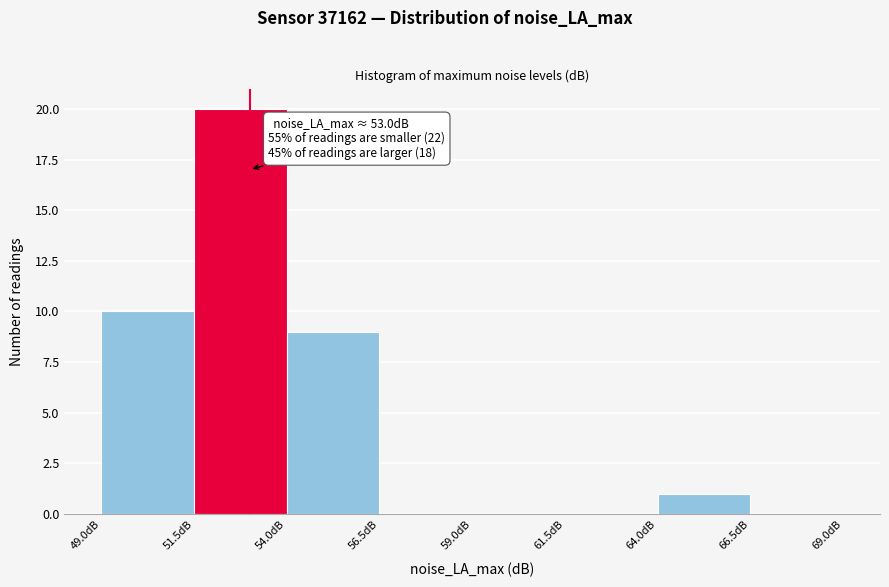

Over which range of the x-axis is the bar tallest?

51.5 to 54.0